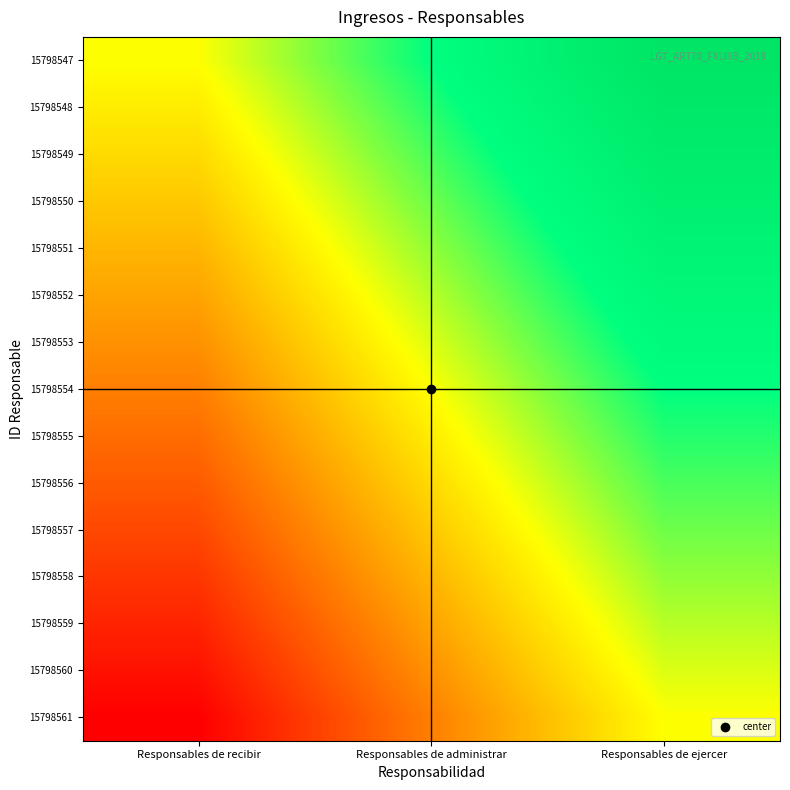

Reading right to left, list all the values displayed in this chart.

15798547: Responsables de ejercer=1.0	Responsables de administrar=0.5	Responsables de recibir=0.0
15798548: Responsables de ejercer=0.9	Responsables de administrar=0.4	Responsables de recibir=-0.1
15798549: Responsables de ejercer=0.9	Responsables de administrar=0.4	Responsables de recibir=-0.1
15798550: Responsables de ejercer=0.8	Responsables de administrar=0.3	Responsables de recibir=-0.2
15798551: Responsables de ejercer=0.7	Responsables de administrar=0.2	Responsables de recibir=-0.3
15798552: Responsables de ejercer=0.6	Responsables de administrar=0.1	Responsables de recibir=-0.4
15798553: Responsables de ejercer=0.6	Responsables de administrar=0.1	Responsables de recibir=-0.4
15798554: Responsables de ejercer=0.5	Responsables de administrar=0.0	Responsables de recibir=-0.5
15798555: Responsables de ejercer=0.4	Responsables de administrar=-0.1	Responsables de recibir=-0.6
15798556: Responsables de ejercer=0.4	Responsables de administrar=-0.1	Responsables de recibir=-0.6
15798557: Responsables de ejercer=0.3	Responsables de administrar=-0.2	Responsables de recibir=-0.7
15798558: Responsables de ejercer=0.2	Responsables de administrar=-0.3	Responsables de recibir=-0.8
15798559: Responsables de ejercer=0.1	Responsables de administrar=-0.4	Responsables de recibir=-0.9
15798560: Responsables de ejercer=0.1	Responsables de administrar=-0.4	Responsables de recibir=-0.9
15798561: Responsables de ejercer=0.0	Responsables de administrar=-0.5	Responsables de recibir=-1.0